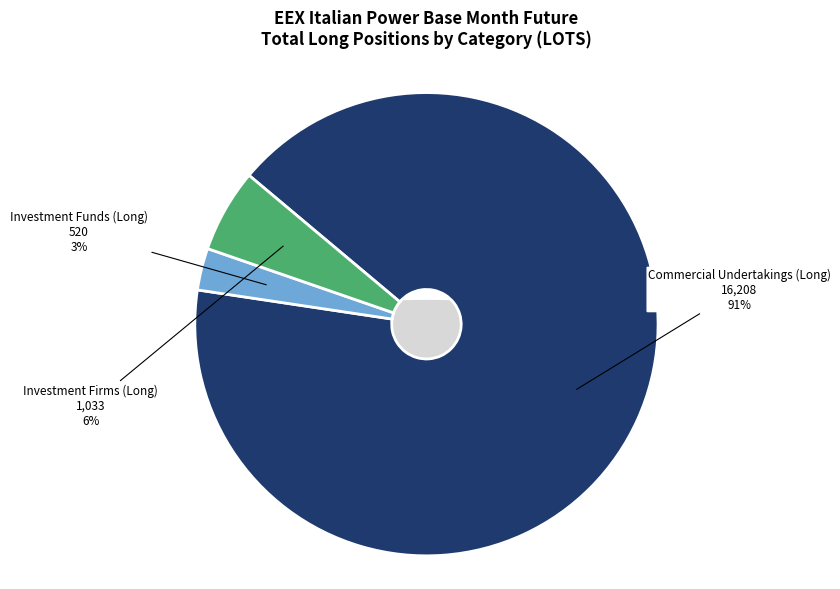

What is the change in value from Commercial Undertakings (Long) to Investment Funds (Long)?

-15688